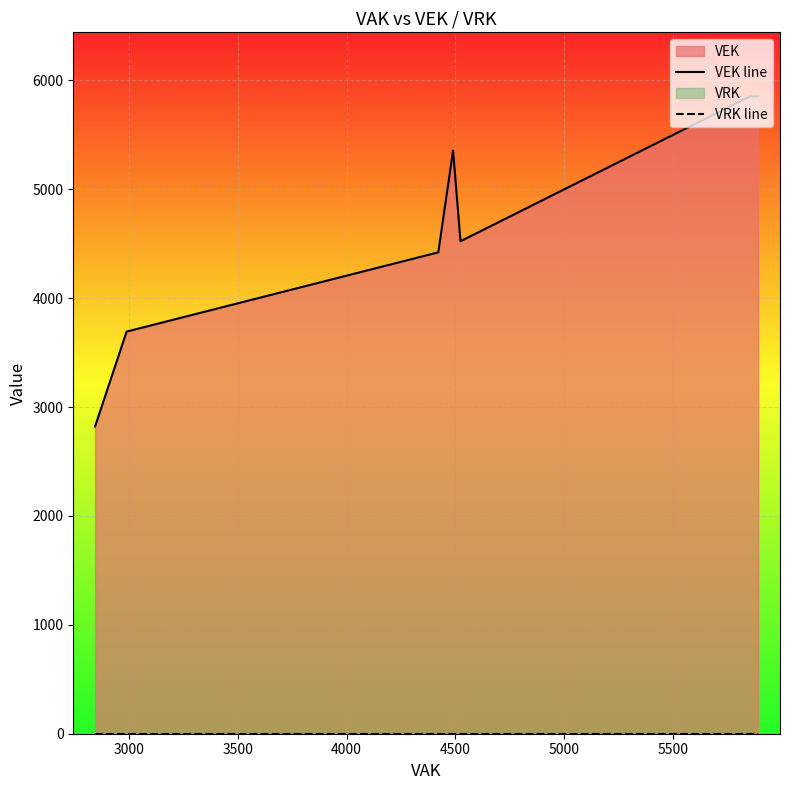

True or false: VRK line and VEK line cross at least once.

False